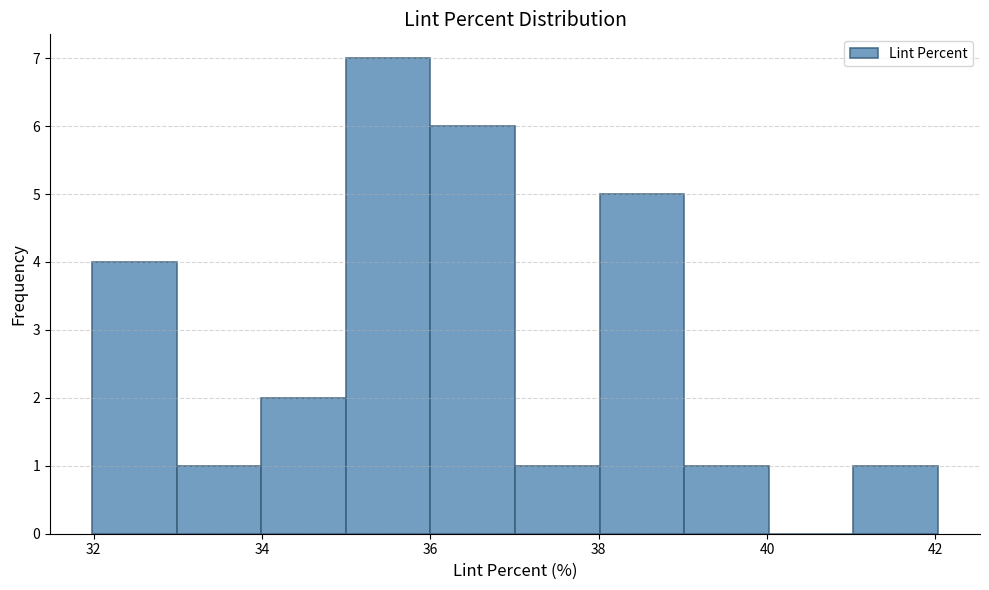

Reading left to right, transcribe this chart: for each bar, give the range it covers on the x-axis and its height. Neither the bar edges nor the heights are printed on the chart, so give them approximately, as read against the axes.

32 to 33: 4
33 to 34: 1
34 to 35: 2
35 to 36: 7
36 to 37: 6
37 to 38: 1
38 to 39: 5
39 to 40: 1
40 to 41: 0
41 to 42: 1